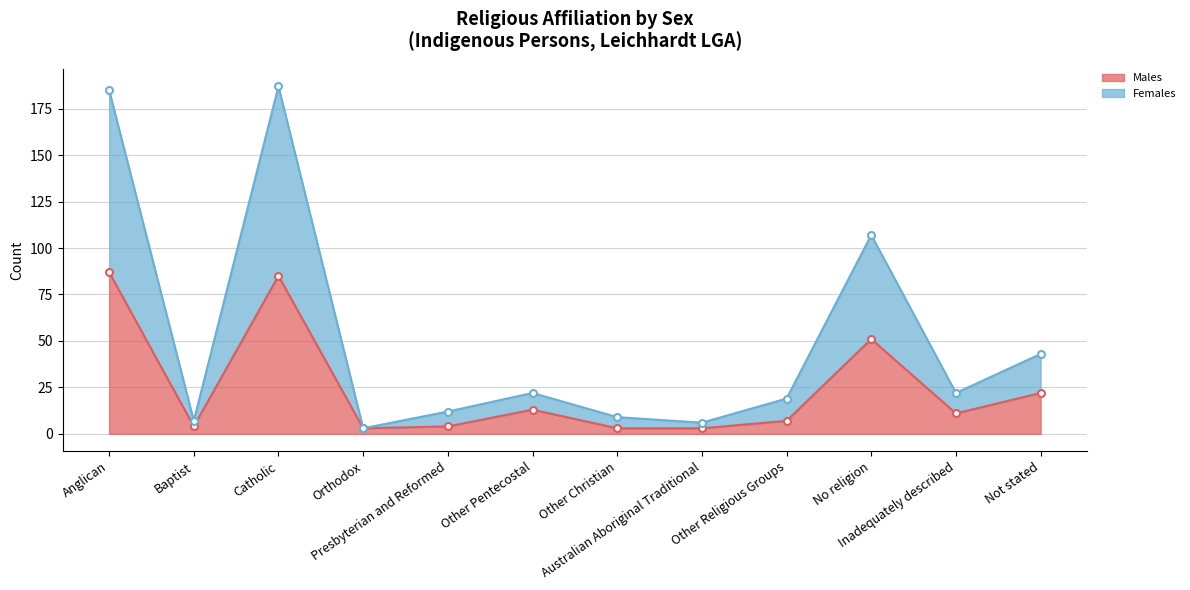

List the series in order of their peak value, lowest first.

Males, Females